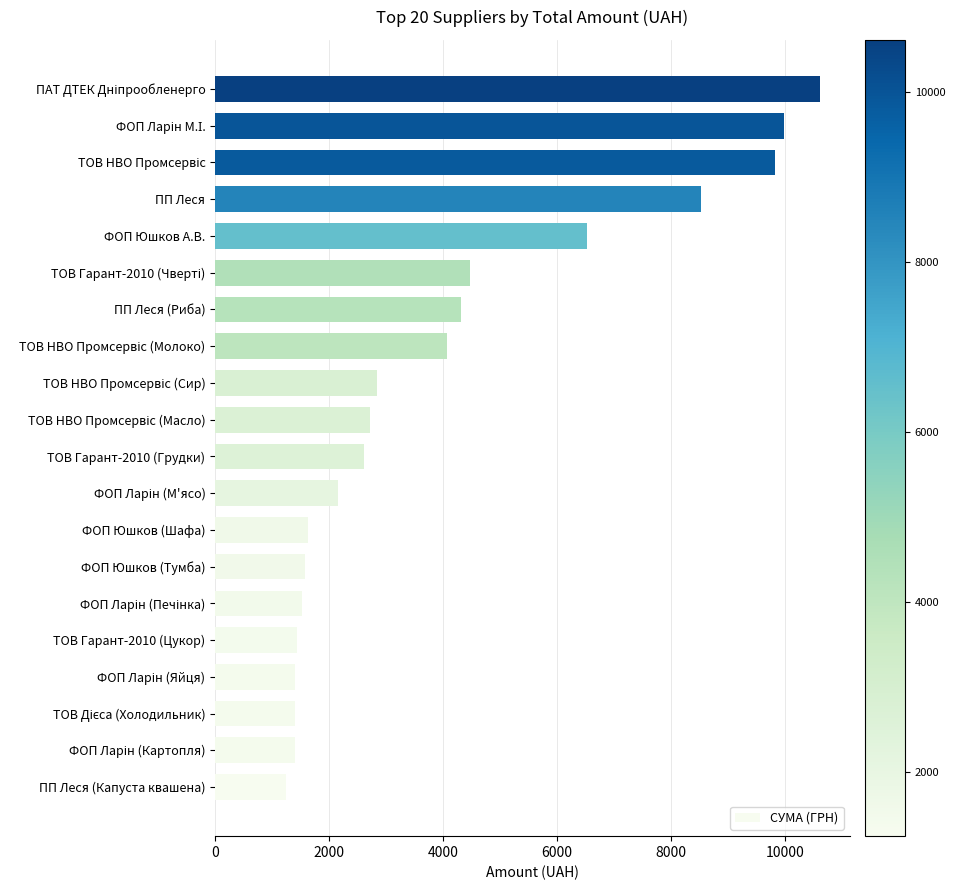

Where is the data nearest to the value 5928?

ФОП Юшков А.В.